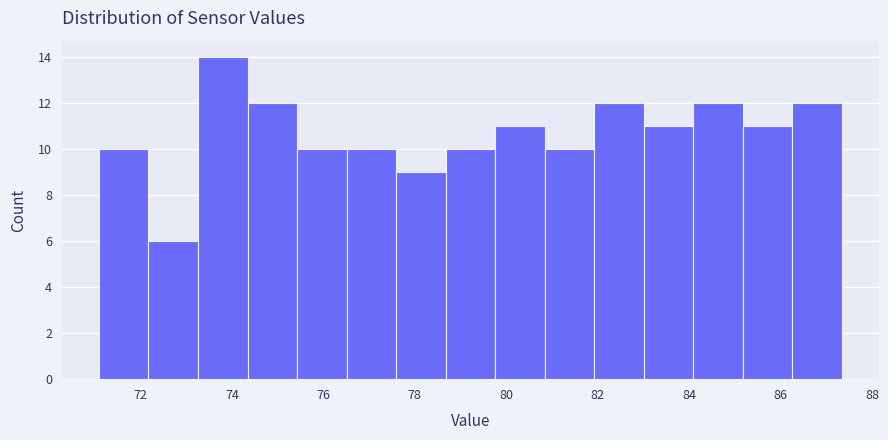

Reading left to right, list every bar in this chart as the range it spans on the x-axis followed by its height. Neither the bar edges nor the heights are printed on the chart, so give them approximately, as read against the axes.

71.0 to 72.2: 10
72.2 to 73.2: 6
73.2 to 74.4: 14
74.4 to 75.4: 12
75.4 to 76.6: 10
76.6 to 77.6: 10
77.6 to 78.6: 9
78.6 to 79.8: 10
79.8 to 80.8: 11
80.8 to 82.0: 10
82.0 to 83.0: 12
83.0 to 84.0: 11
84.0 to 85.2: 12
85.2 to 86.2: 11
86.2 to 87.4: 12